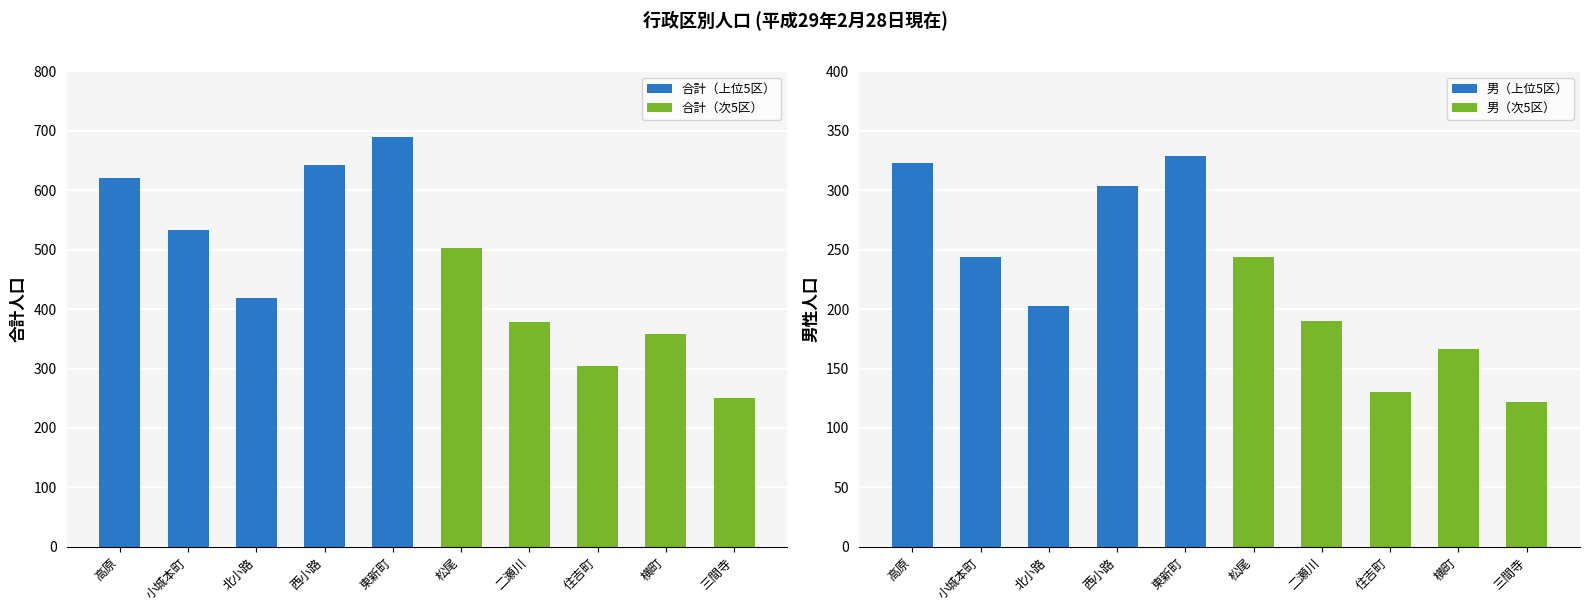

The 男（次5区） series shows 31 at 住吉町. True or false?

False